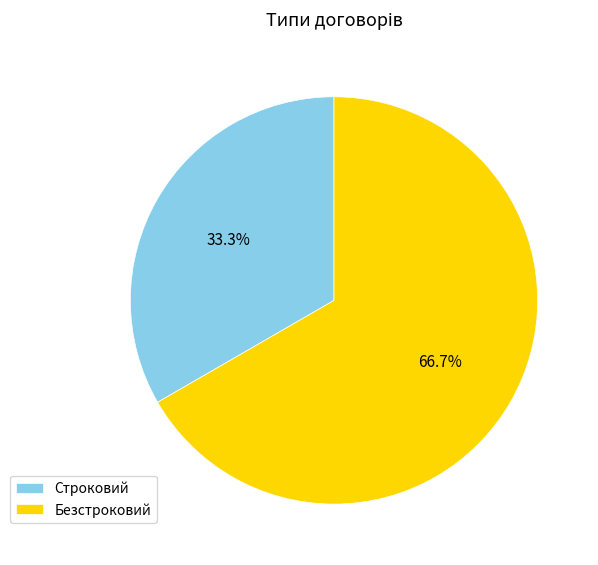

Is there a majority slice in this chart?

Yes